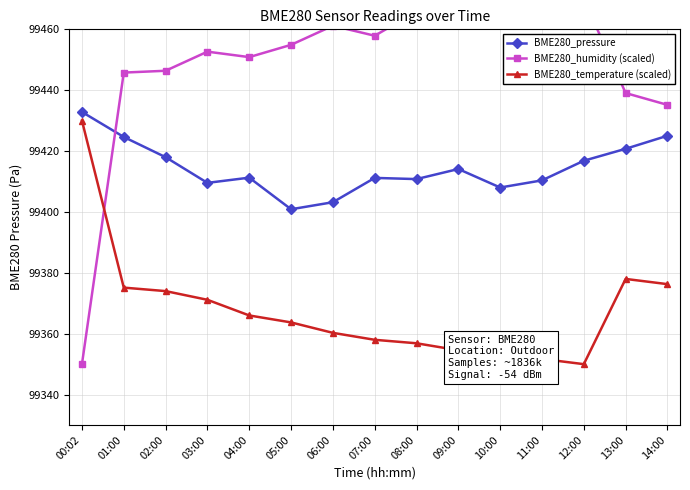

Rank the series at 06:00 from highest to lowest value.

BME280_humidity (scaled), BME280_pressure, BME280_temperature (scaled)